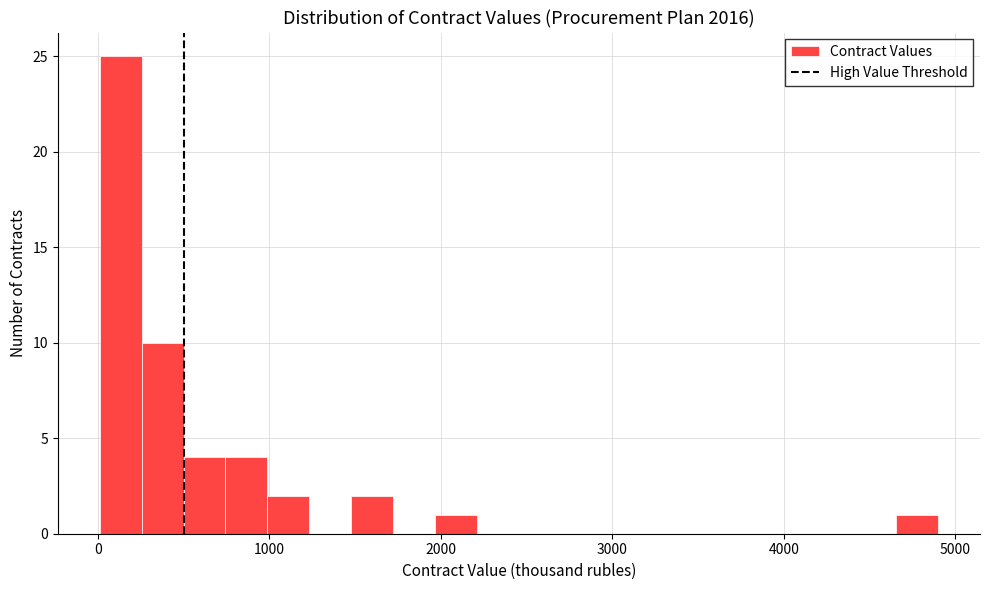

Read against the x-axis, roughly where is the centre of the tallest bar?

100